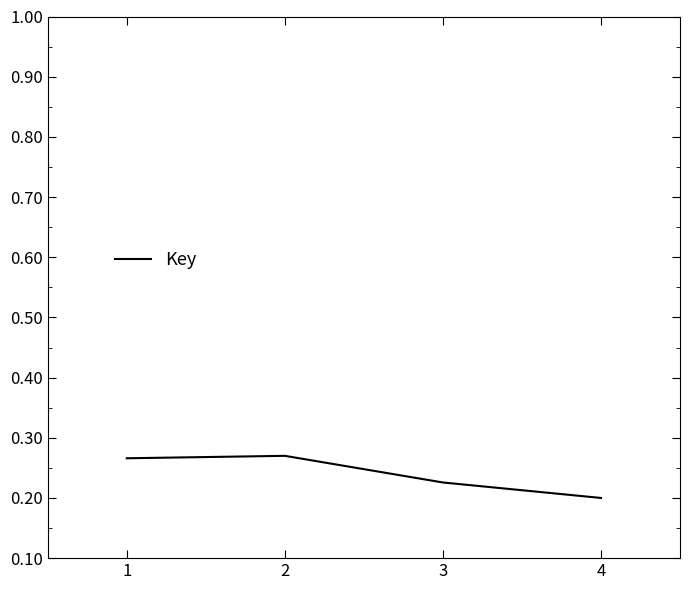

What is the sum of the values at 1 and 4?

0.5